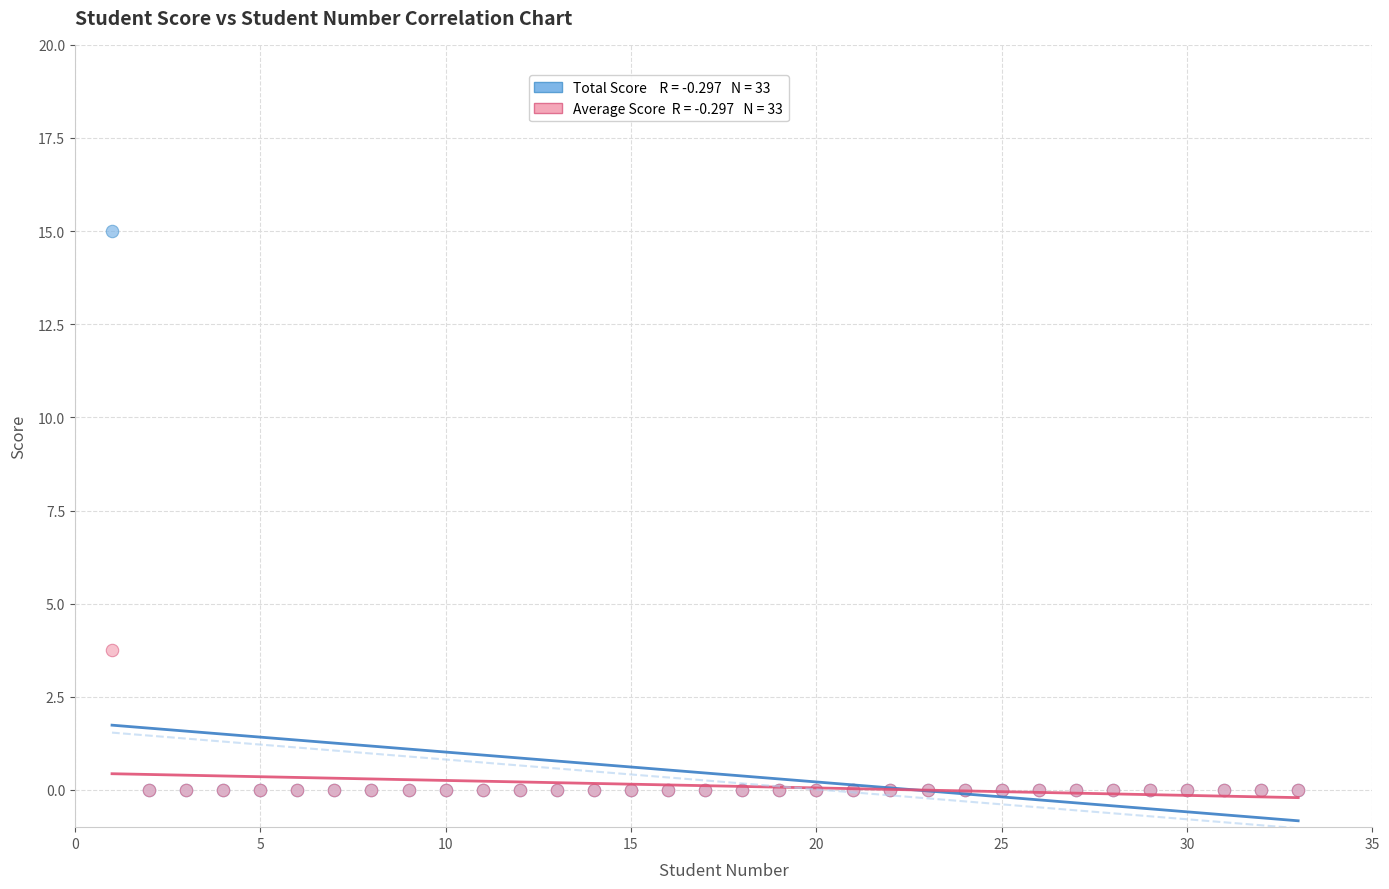

Across all series, what Y value is closest to 7?

3.8